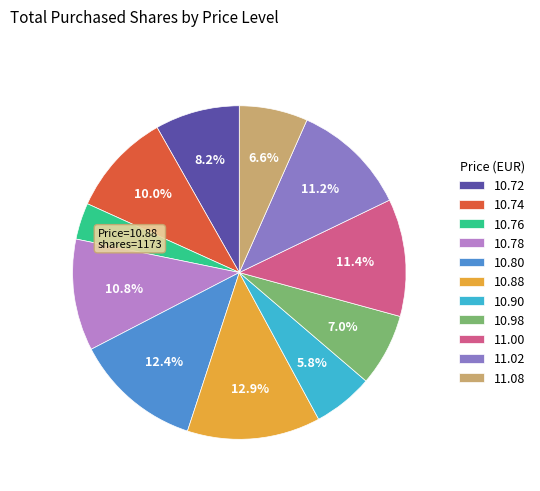

Do 11.00 and 11.02 together represent more than half of the pie?

No